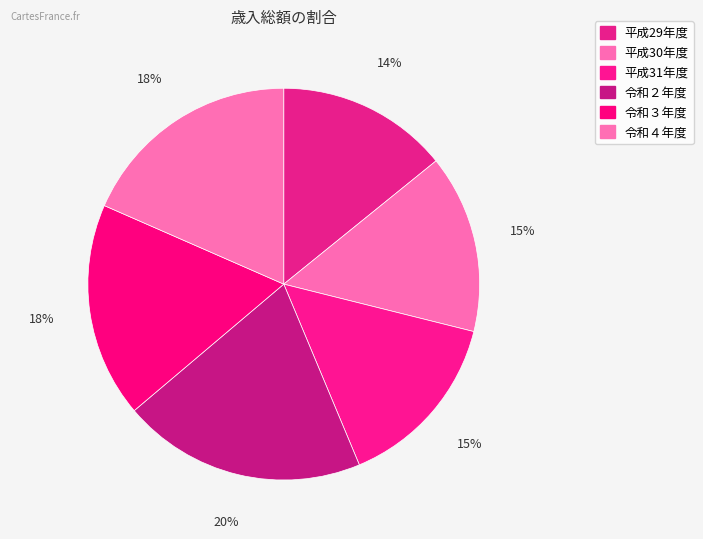

Count the number of slices in the pie.

6